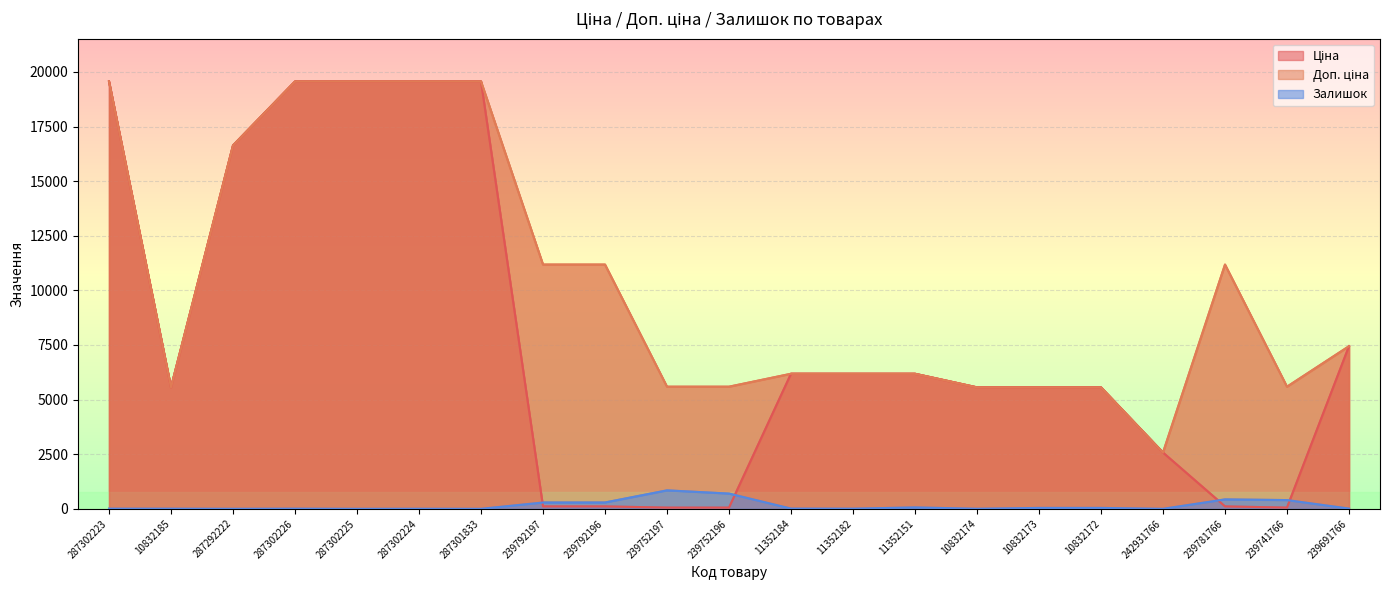

The Ціна series shows 1458.2 at 242931766. True or false?

False